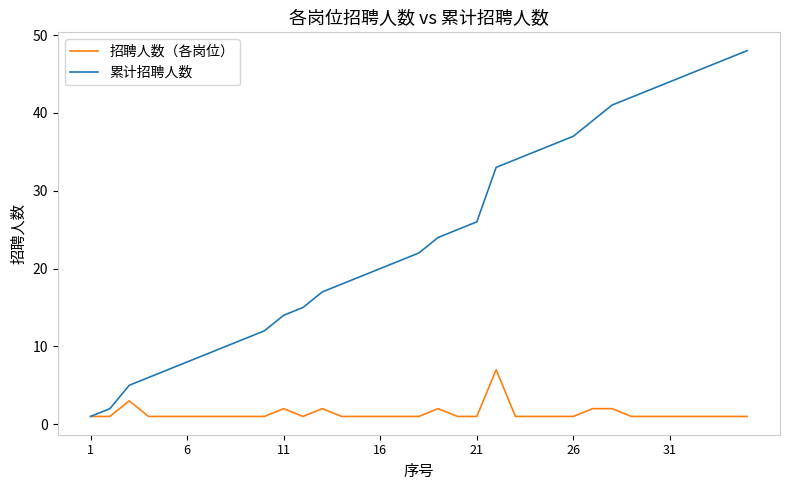

What is the maximum value for 累计招聘人数?

48